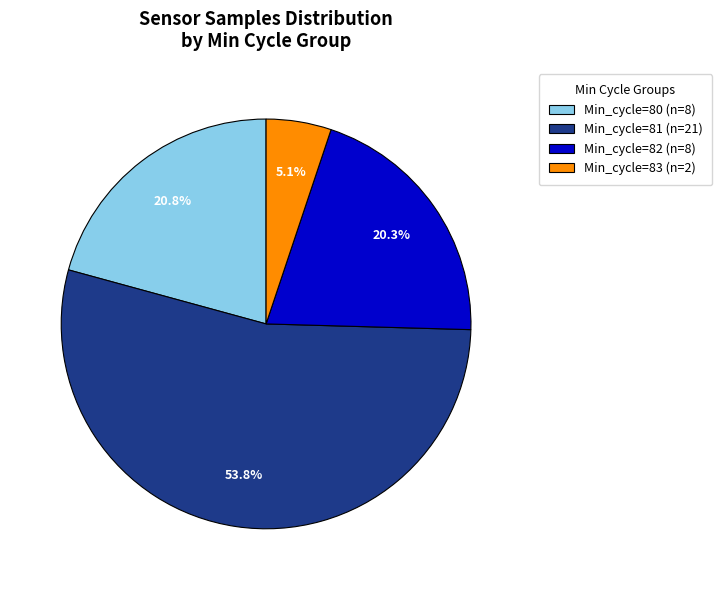

How much of the chart is everything except Min_cycle=80 (n=8)?

79.2%